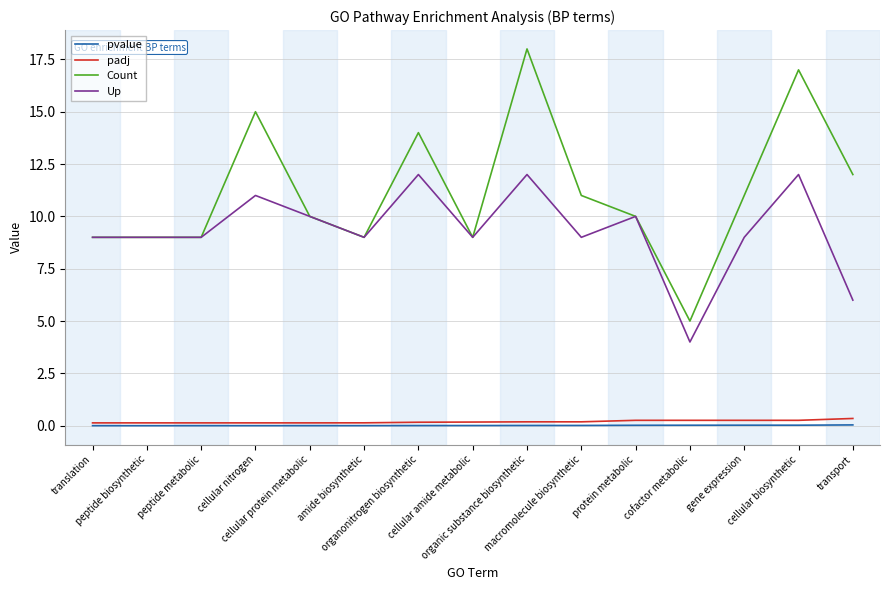

Which series has the widest spread of values?

Count